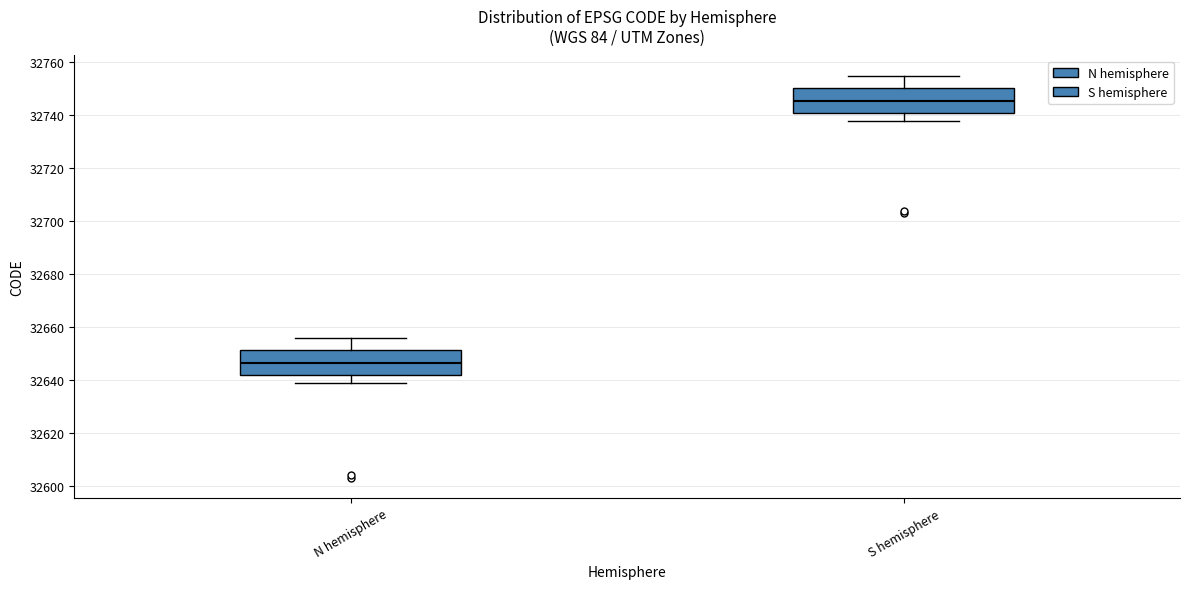

Which box has the highest median line?

S hemisphere